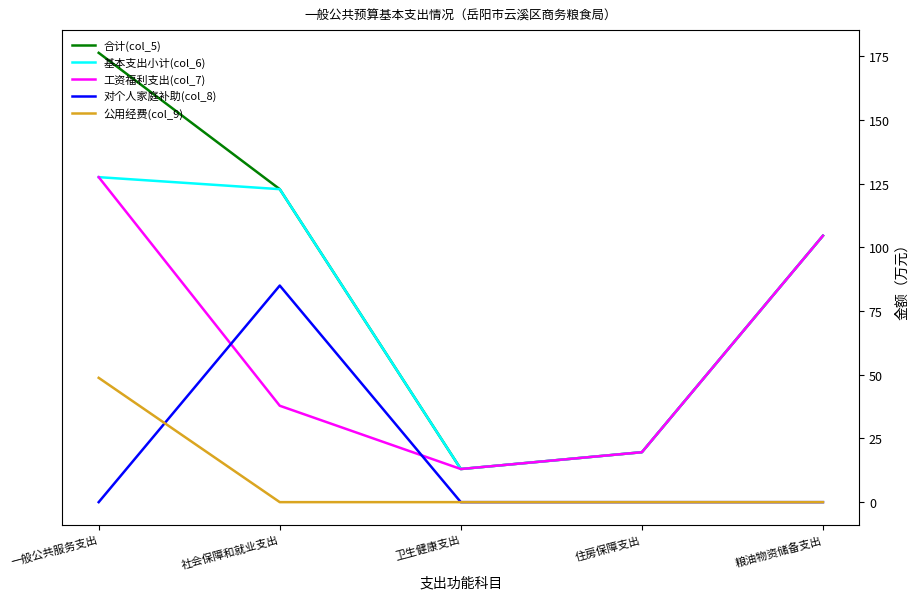

What is the difference between the 合计(col_5) values at 卫生健康支出 and 粮油物资储备支出?

91.6